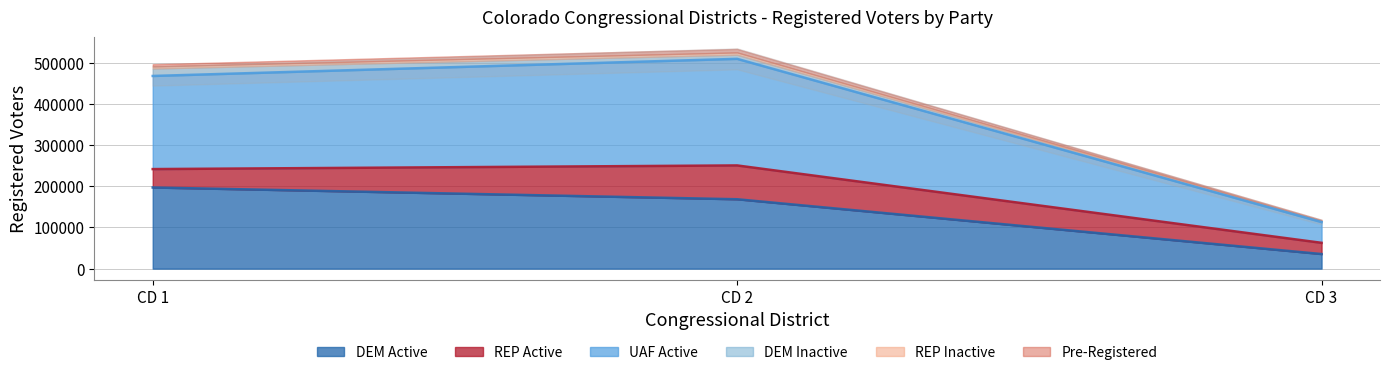

What is the smallest value displayed?

35373